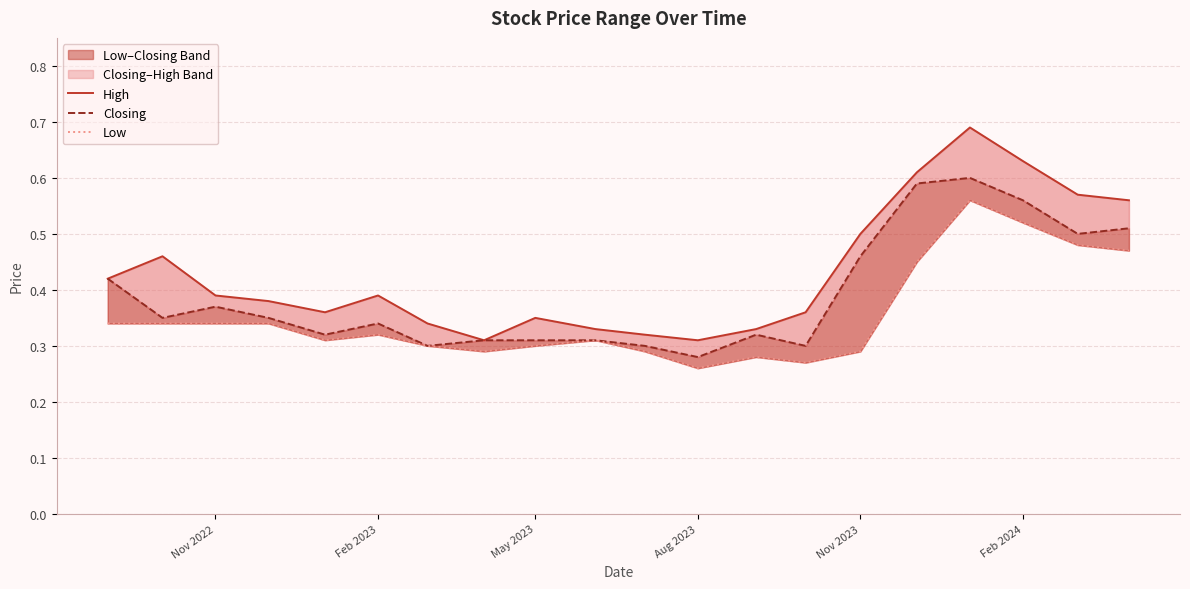

Is this an area chart (filled region under the line)?

No